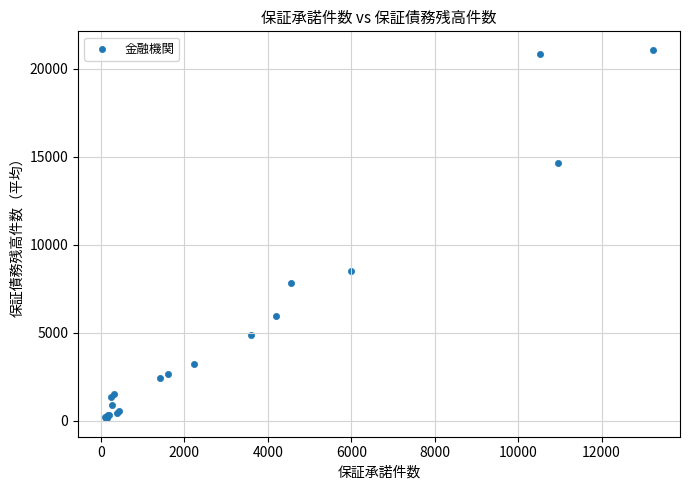

What Y value in the scatter plot is closest to 10606?

8520.5